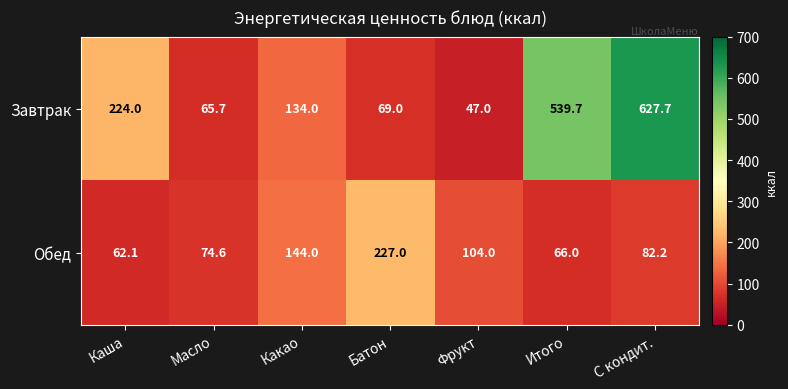

At which category does the chart reach its peak across all series?

С кондит.